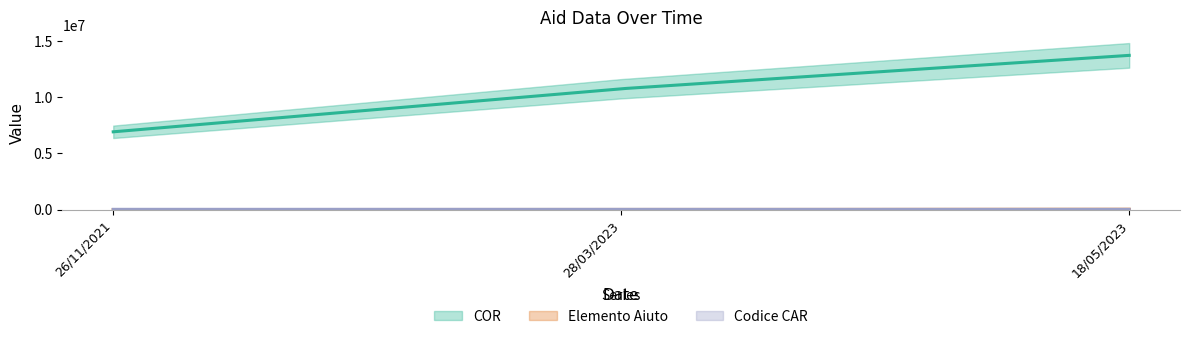

Which series changed the most between 28/03/2023 and 26/11/2021?

COR